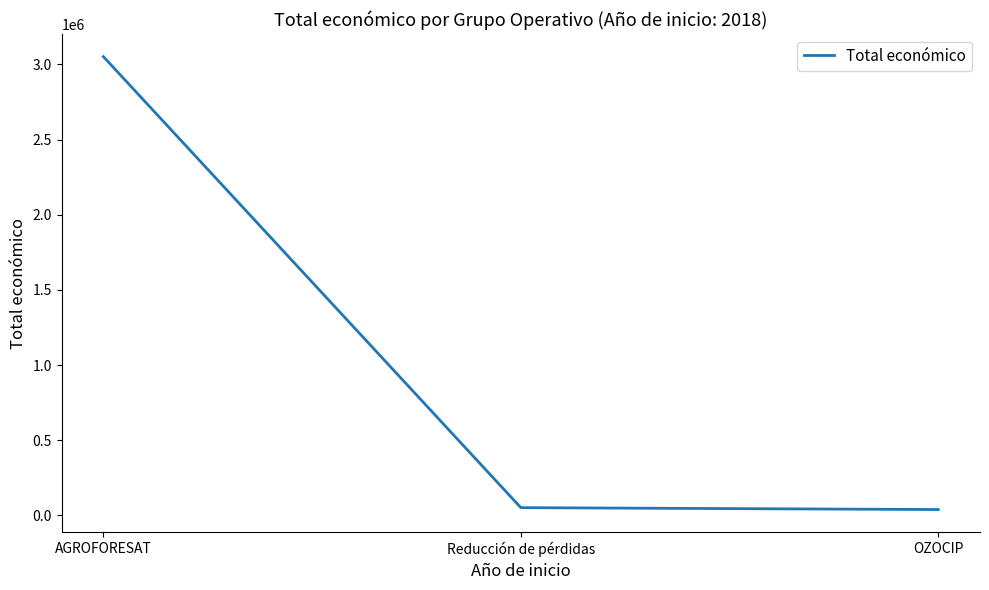

At which label is the value closest to 1545511?

Reducción de pérdidas